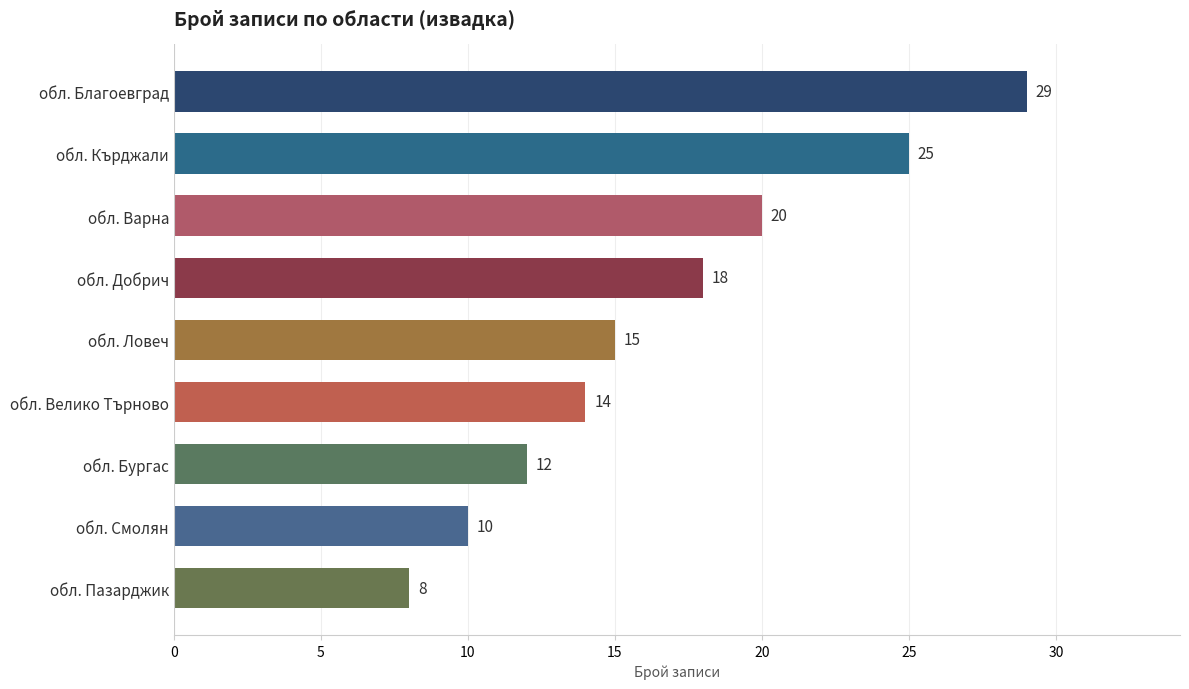

What is the change in value from обл. Добрич to обл. Кърджали?

+7